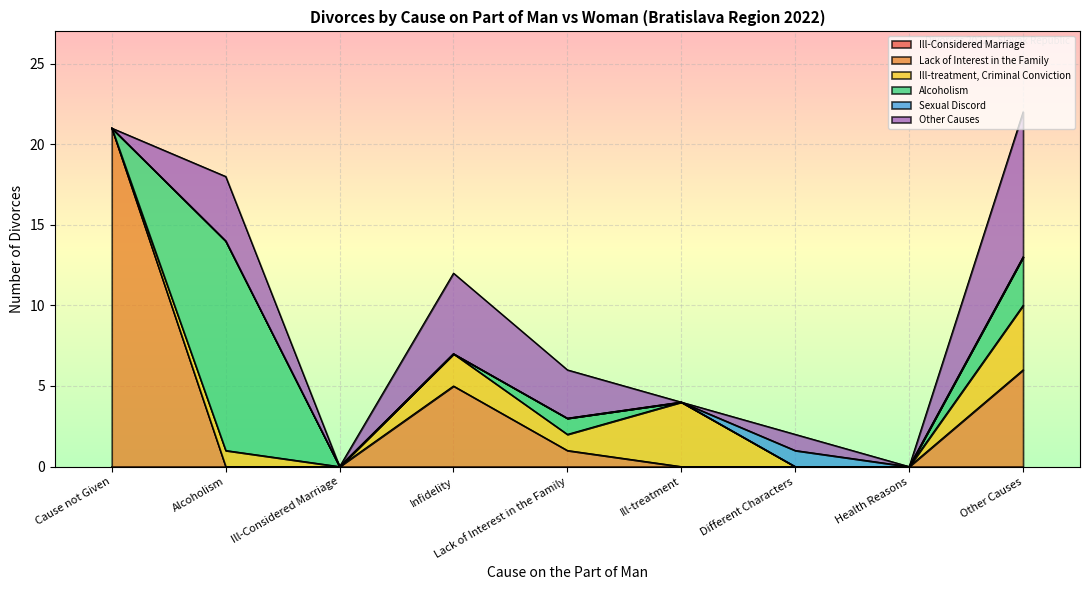

True or false: Ill-Considered Marriage has more than 0 points higher than both neighbors.

False